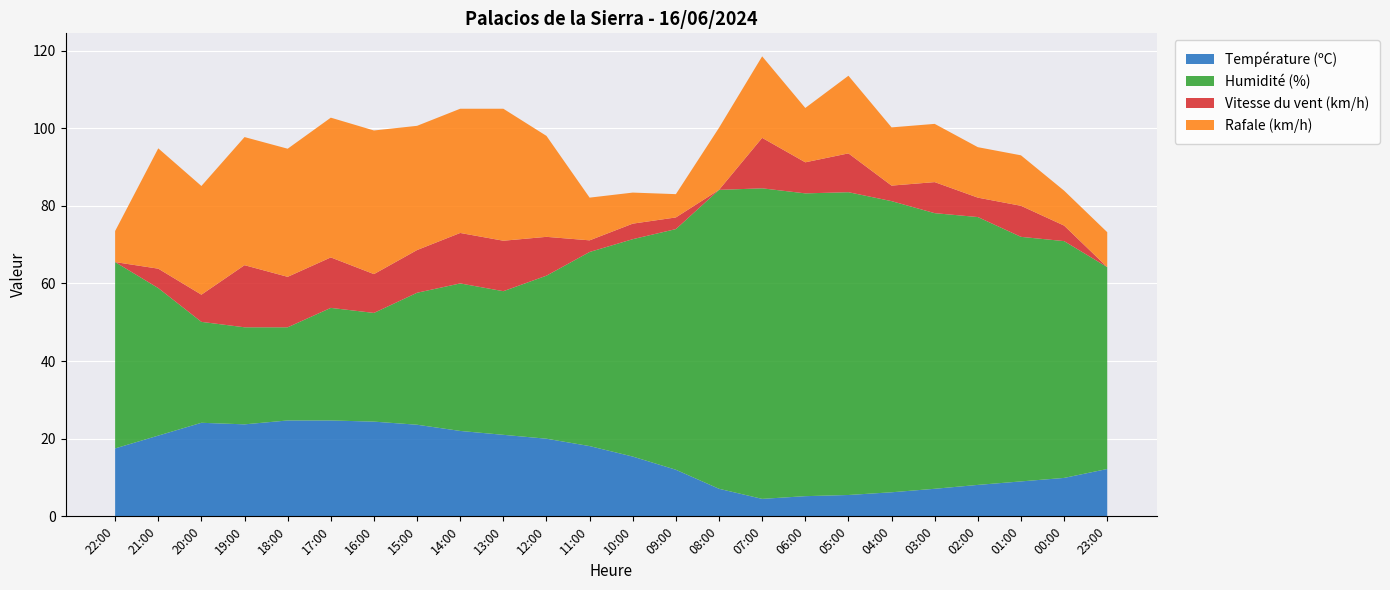

What is the total value across all series at 05:00?

113.5